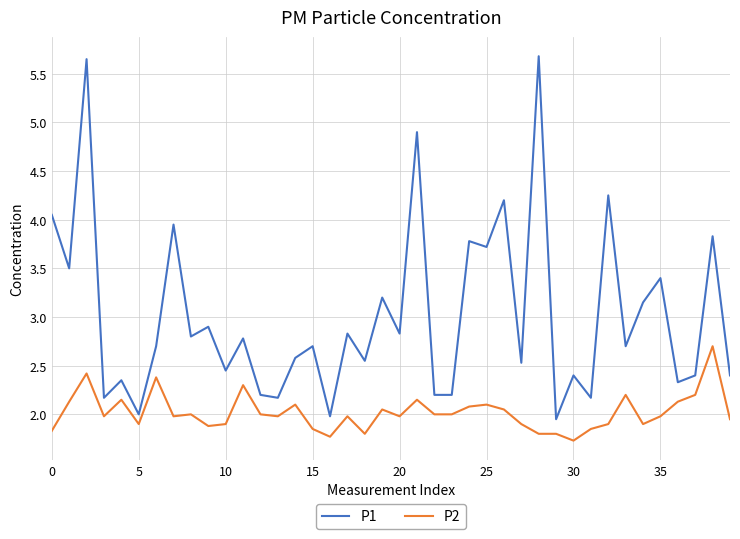

Is this an area chart (filled region under the line)?

No